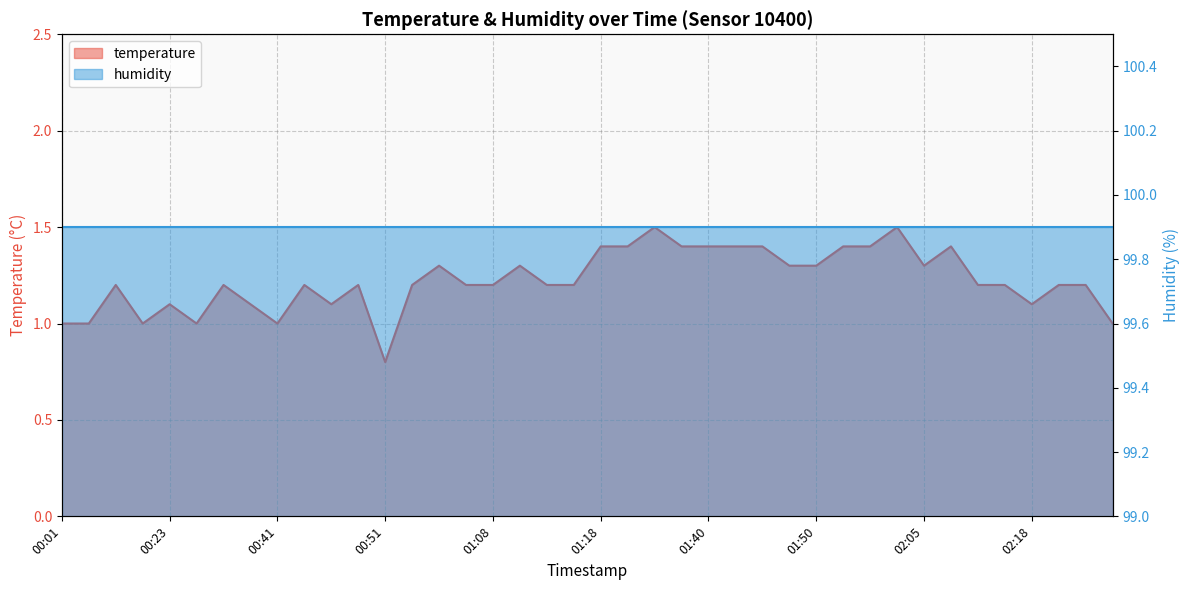

Does the chart have visible grid lines?

Yes